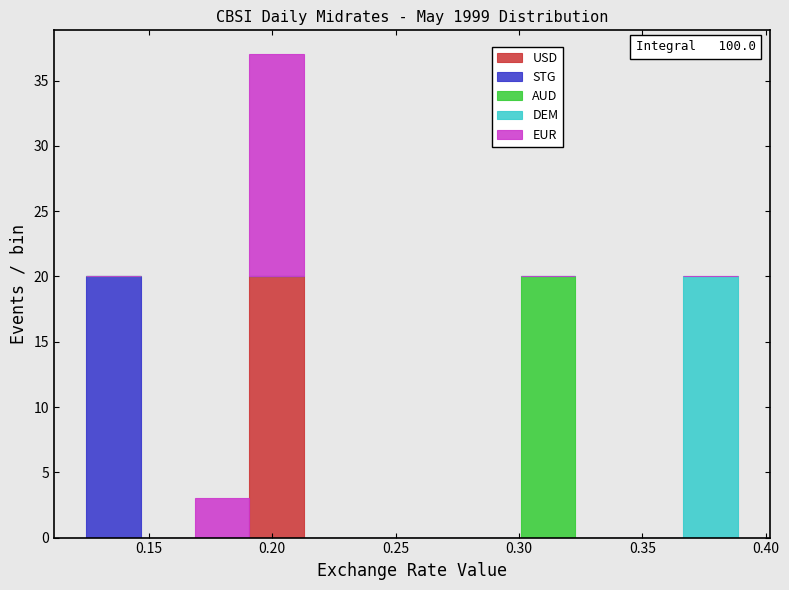

Which range on the x-axis has the tallest stacked bar (by total height)?

0.190 to 0.215